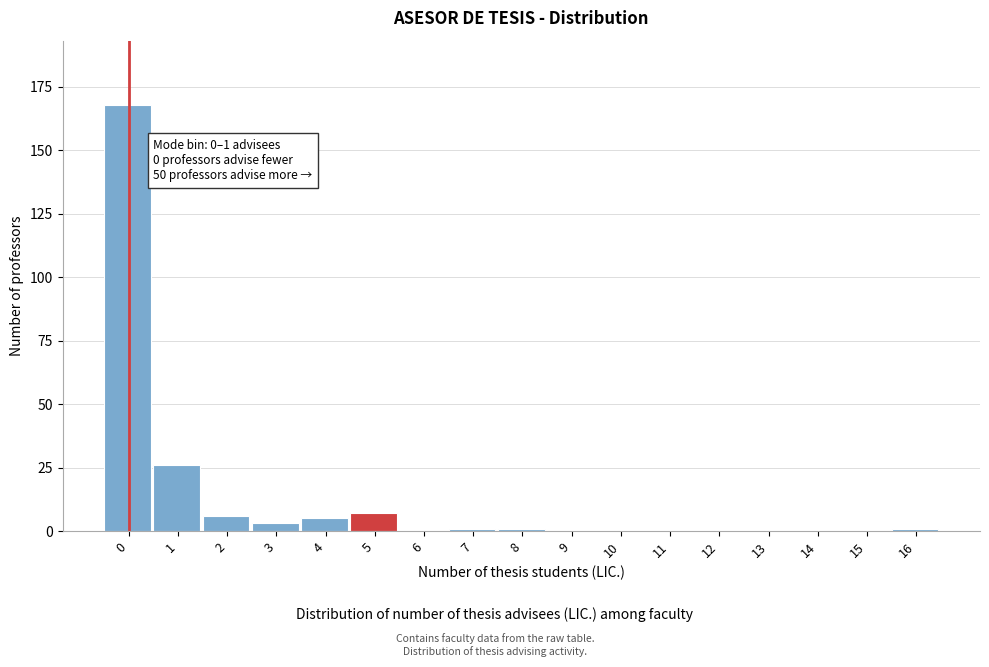

Reading left to right, list all the values displayed in this chart.

0=168	1=26	2=6	3=3	4=5	5=7	6=0	7=1	8=1	9=0	10=0	11=0	12=0	13=0	14=0	15=0	16=1